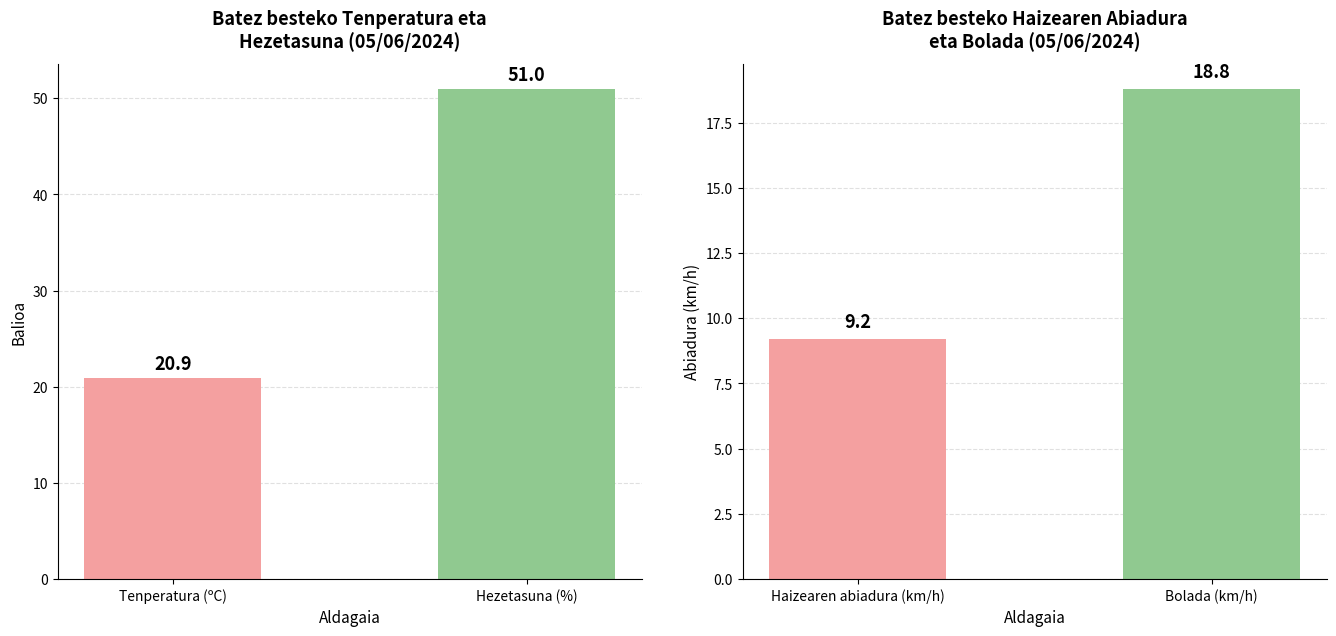

Where is Tenperatura eta Hezetasuna nearest to the value 35?

Tenperatura (ºC)